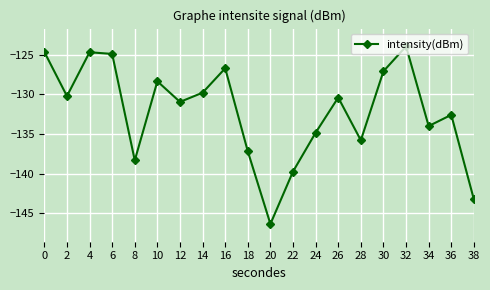

The value at 28 is -181.4. True or false?

False